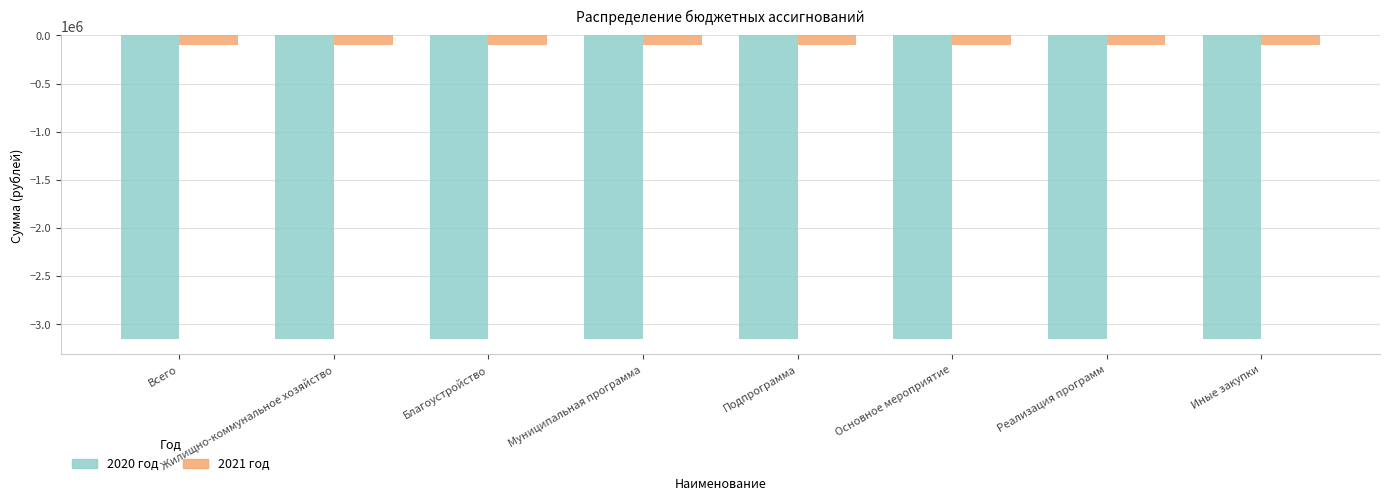

What is the sum of all 2020 год values?

-25269600